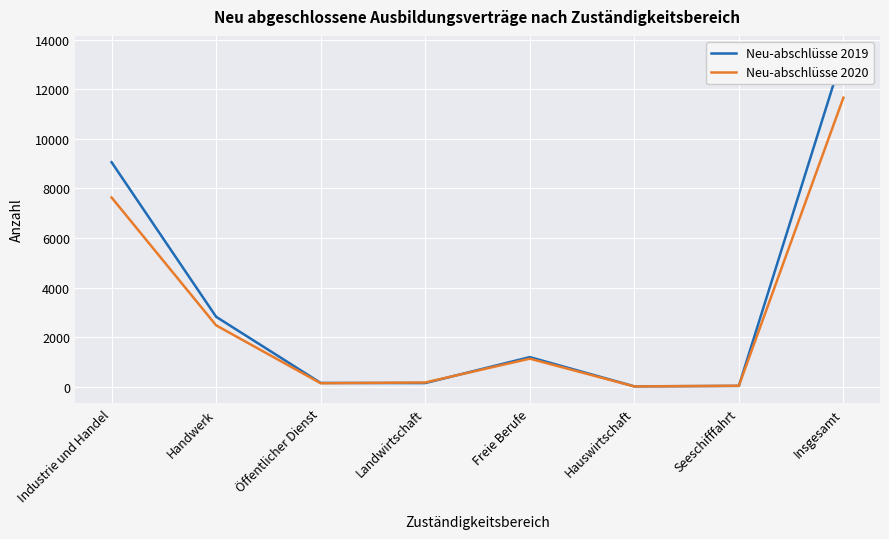

What are all the series names shown in the legend?

Neu-abschlüsse 2019, Neu-abschlüsse 2020